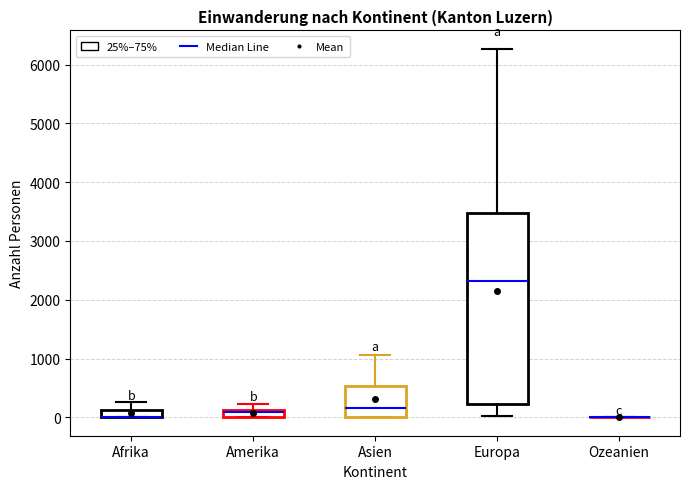

Where does the upper whisker of the box for Europa end on the y-axis? The values are not printed on the chart, so give them approximately, as read against the axis.

6300